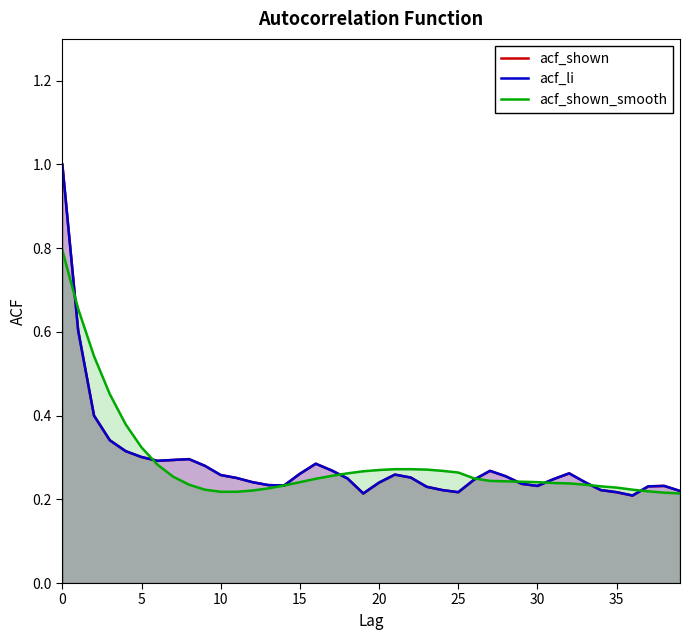

Rank the series at 22 from lowest to highest value.

acf_shown, acf_li, acf_shown_smooth